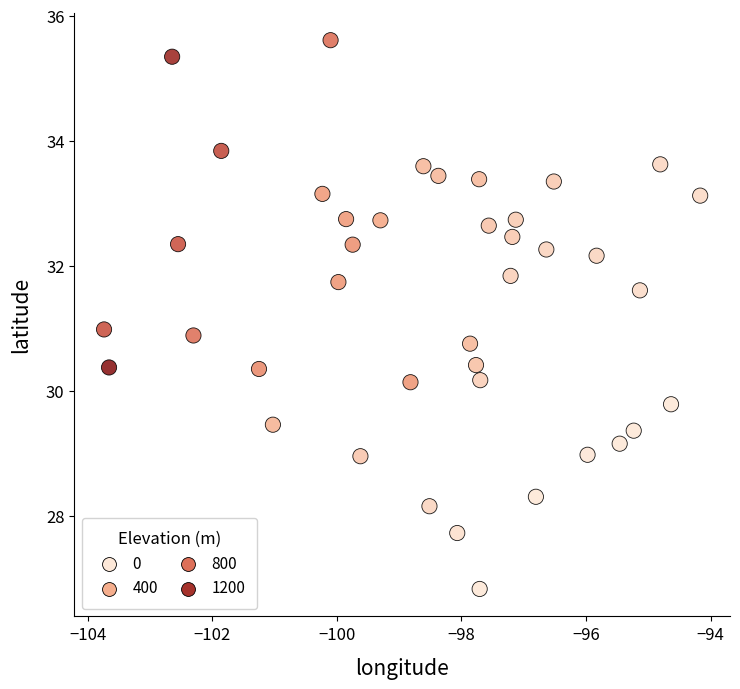

What is the range of X values (max minus min)?

9.6